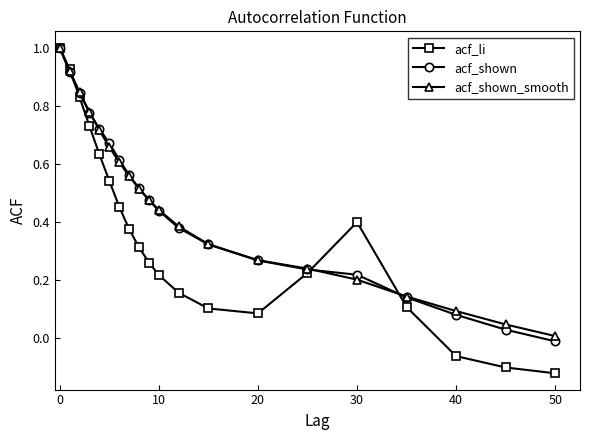

What is the maximum value shown in the chart?

1.0